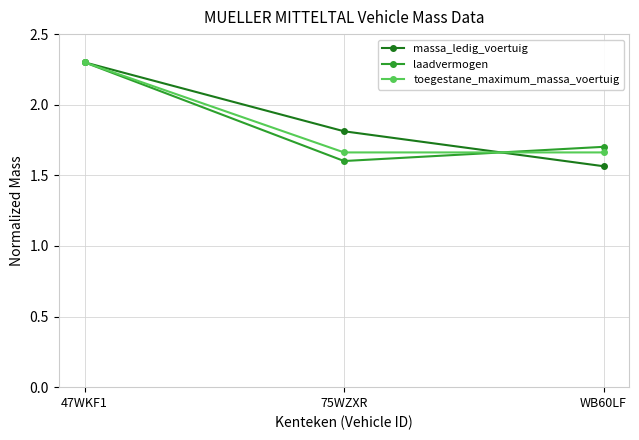

What is the total value across all series at WB60LF?

4.9